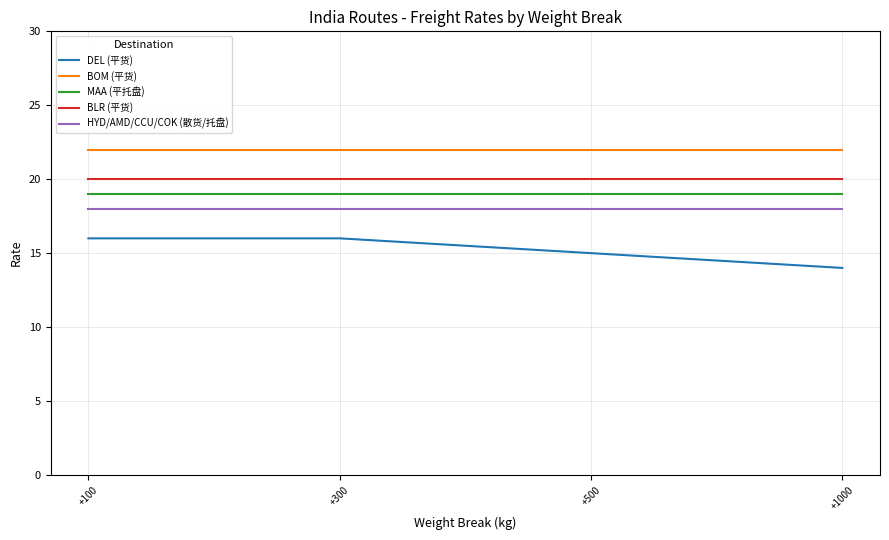

Reading left to right, extract all data points from this chart.

DEL (平货): +100=16	+300=16	+500=15	+1000=14
BOM (平货): +100=22	+300=22	+500=22	+1000=22
MAA (平托盘): +100=19	+300=19	+500=19	+1000=19
BLR (平货): +100=20	+300=20	+500=20	+1000=20
HYD/AMD/CCU/COK (散货/托盘): +100=18	+300=18	+500=18	+1000=18